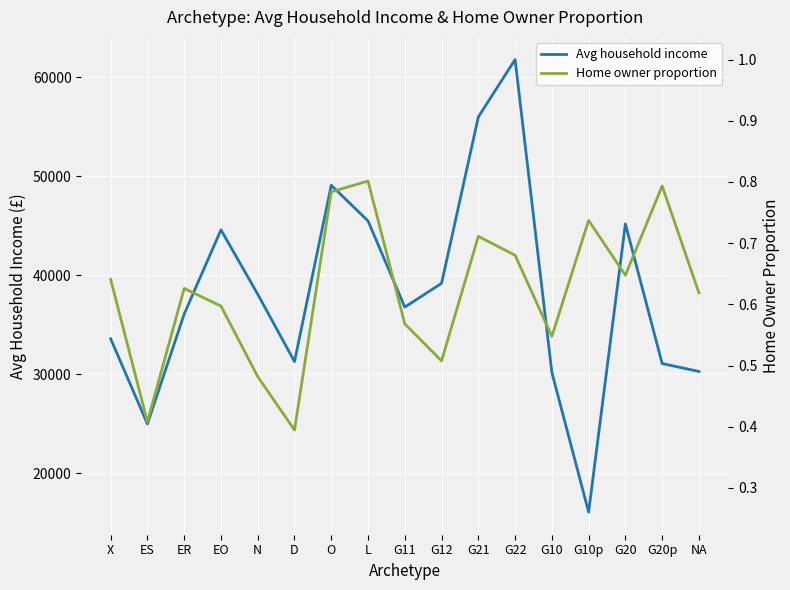

After their last crossing, which series has the higher values: Avg household income or Home owner proportion?

Home owner proportion